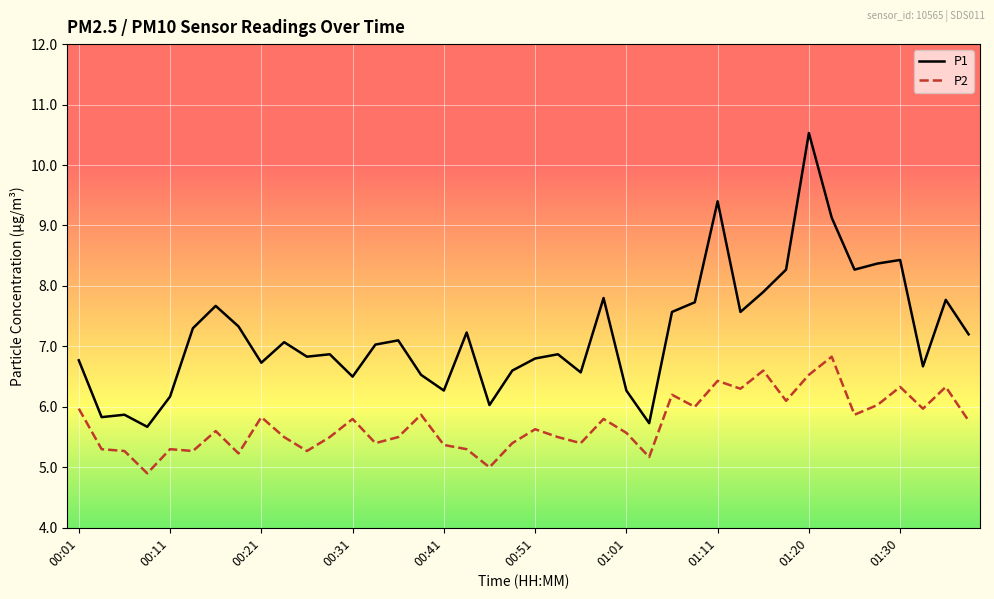

What is the highest value of the P2 series?

6.8